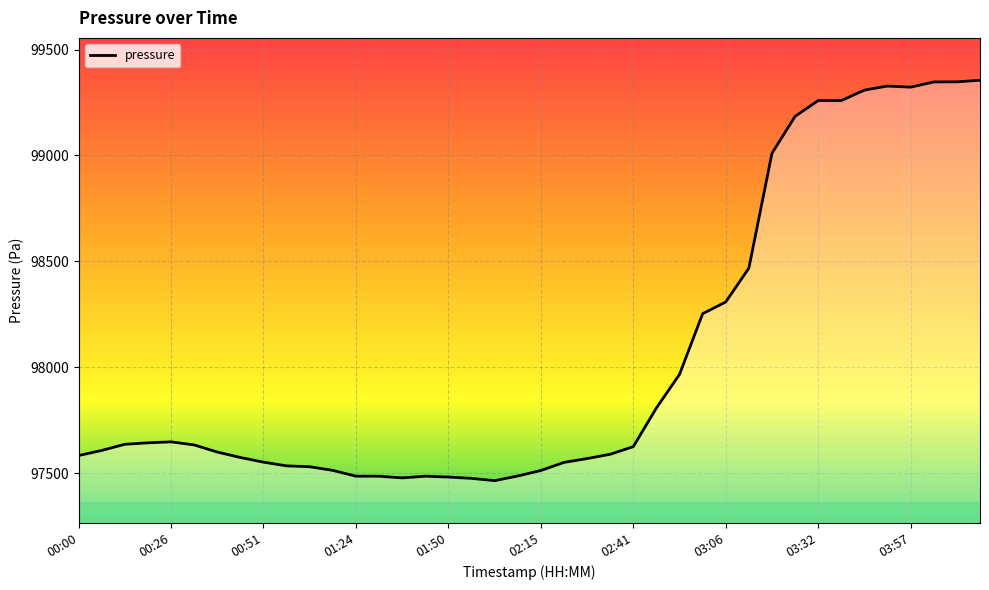

What is the average value?

98056.8